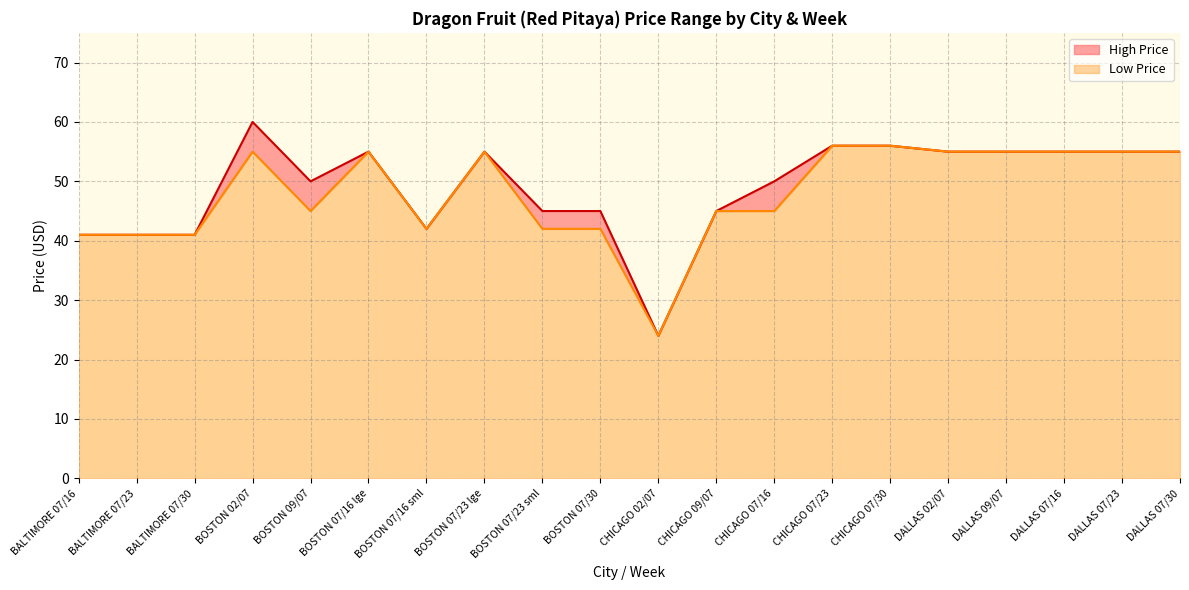

Between BOSTON 07/30 and DALLAS 07/30, which series saw the biggest shift?

Low Price